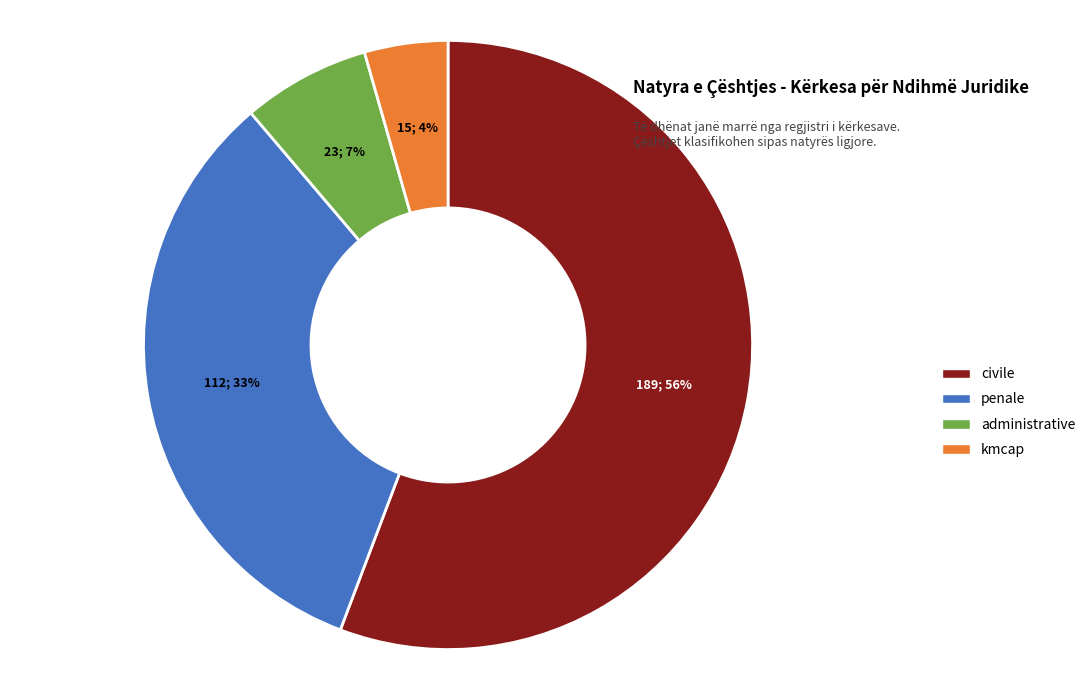

Is it true that kmcap is 15% of the pie?

False